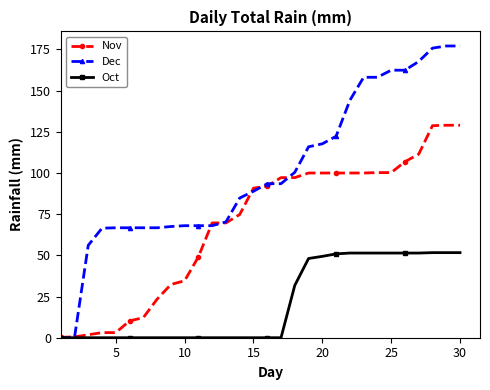

What is the difference between the maximum and minimum values in the Dec series?

177.1